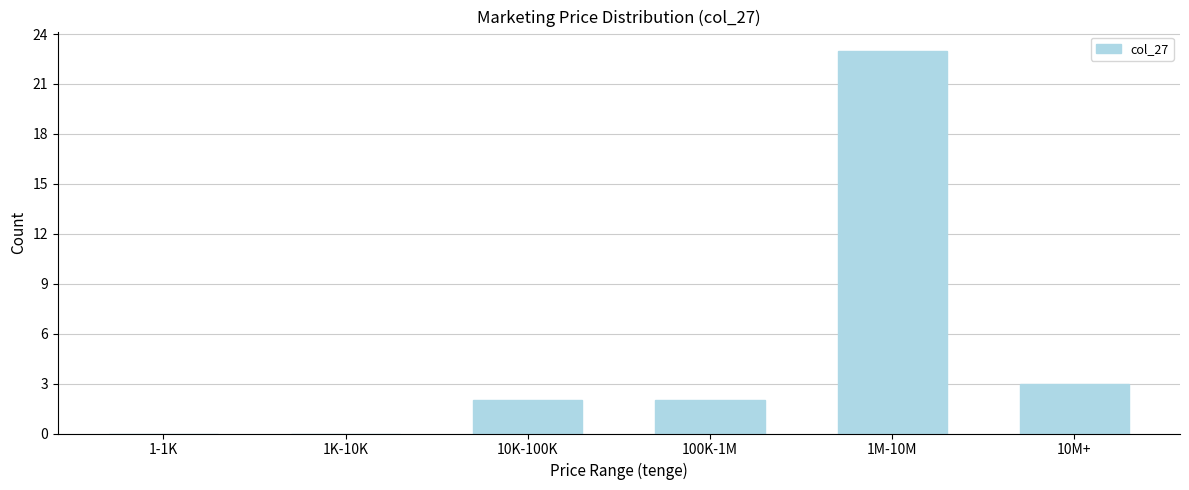

Reading left to right, extract all data points from this chart.

1-1K=0	1K-10K=0	10K-100K=2	100K-1M=2	1M-10M=23	10M+=3